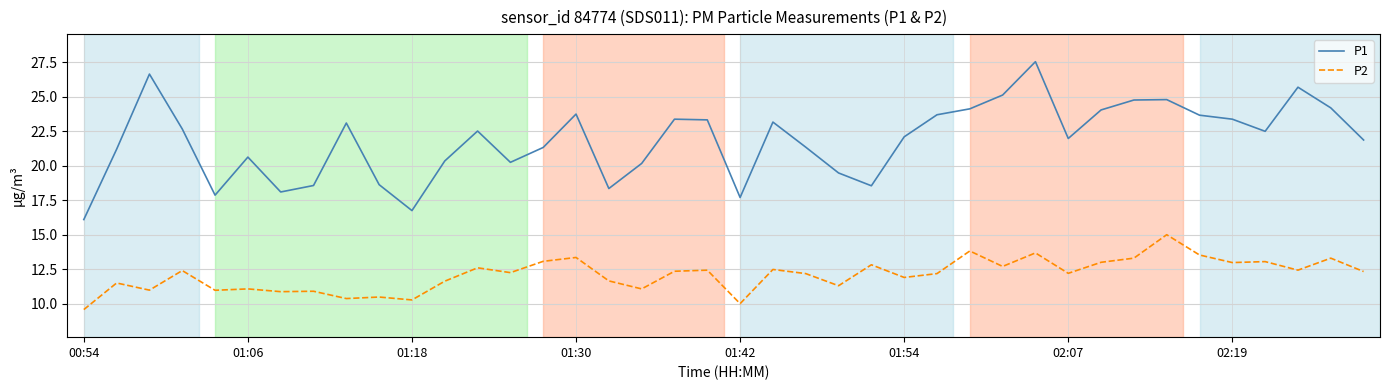

True or false: P2 and P1 intersect in this chart.

False